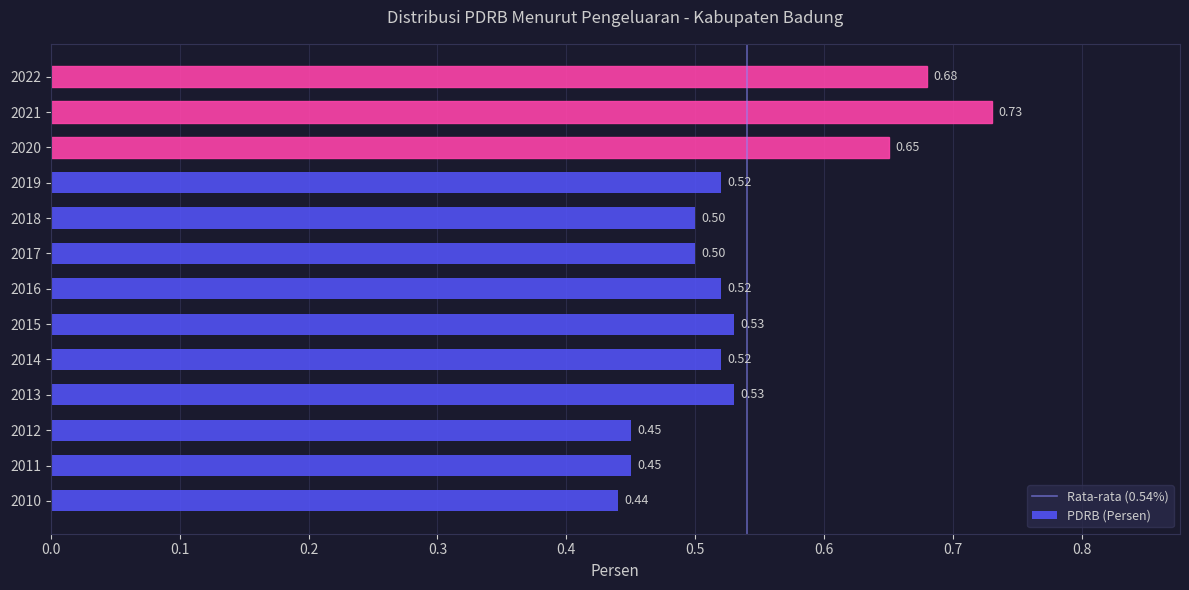

Which has a higher value, 2011 or 2020?

2020